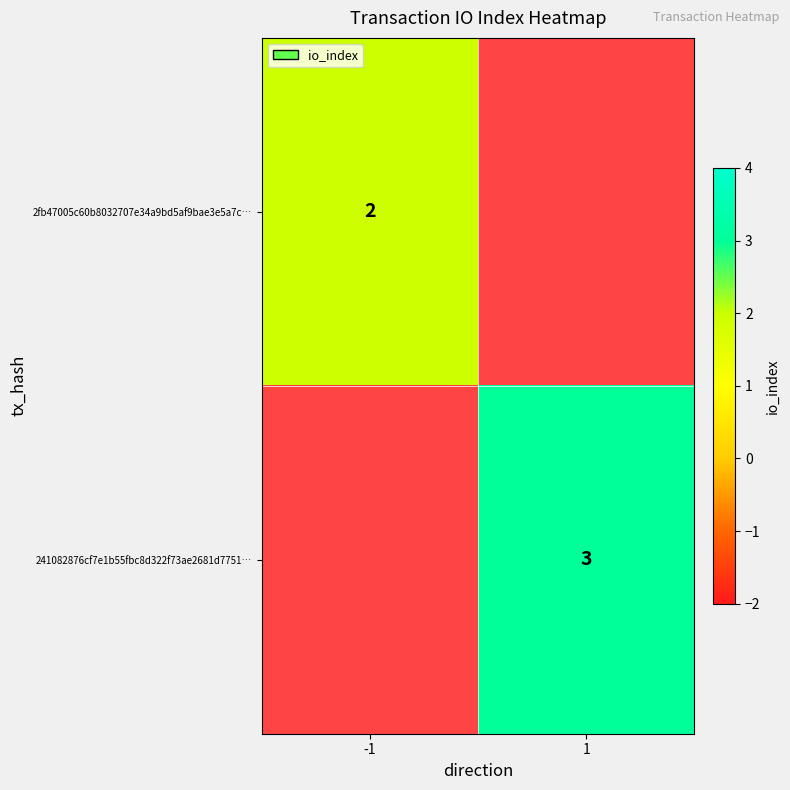

Is it true that 2fb47005c60b8032707e34a9bd5af9bae3e5a7c… equals 2 at -1?

True